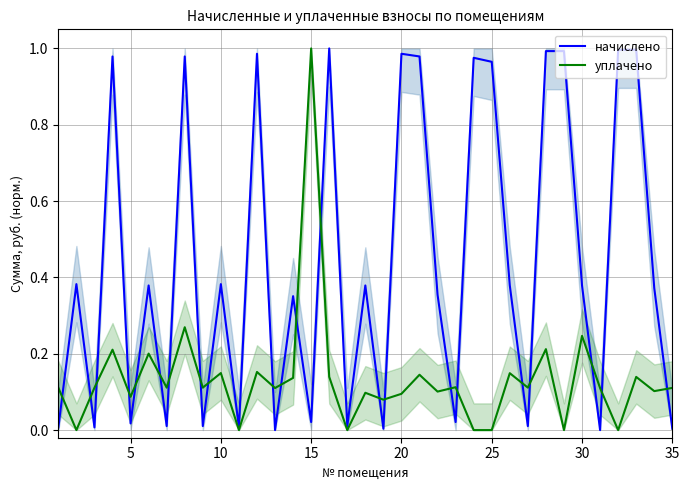

In начислено, how many points are higher than both neighbors (excluding endpoints)?

11